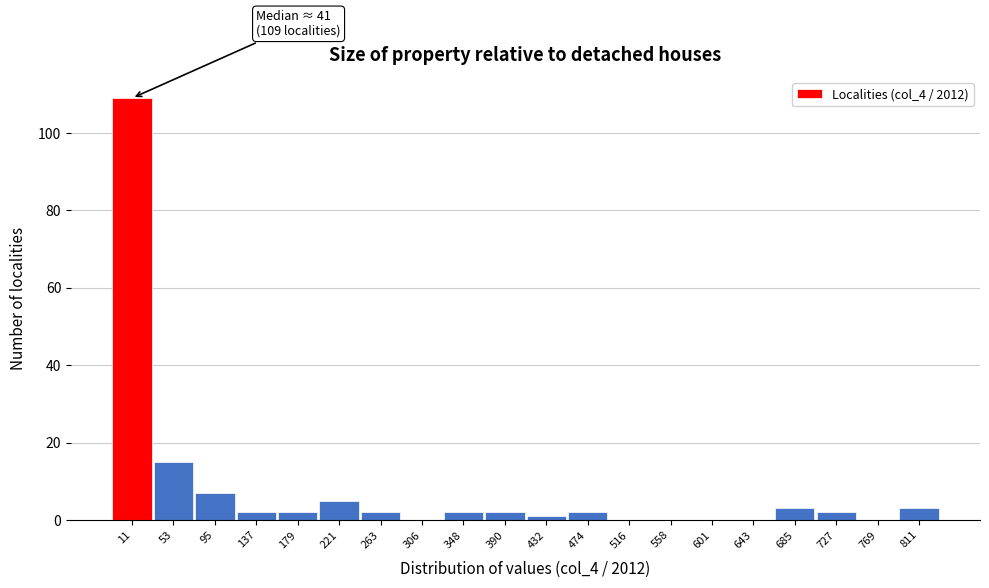

Reading left to right, transcribe all the data shown in this chart.

11=109	53=15	95=7	137=2	179=2	221=5	263=2	306=0	348=2	390=2	432=1	474=2	516=0	558=0	601=0	643=0	685=3	727=2	769=0	811=3